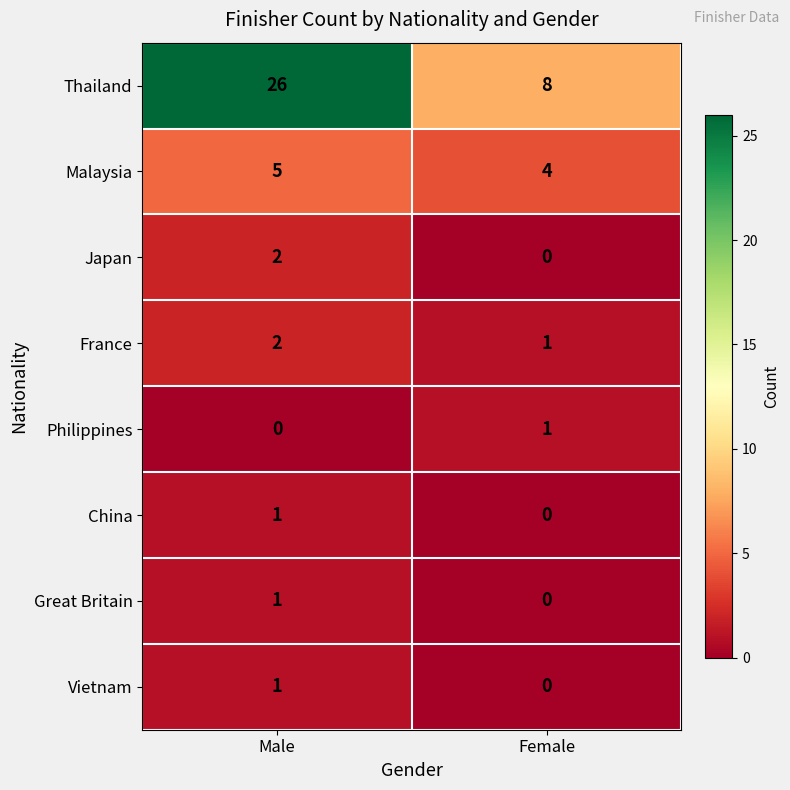

Where is Philippines nearest to the value 0?

Male